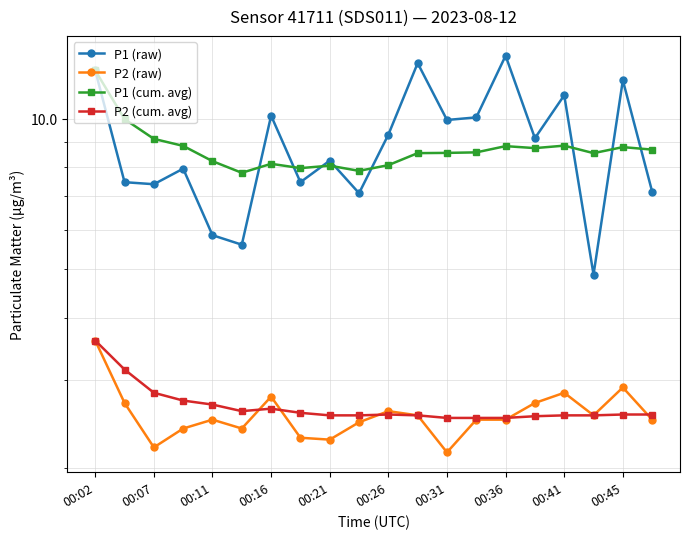

True or false: P1 (raw) has a value of 1.5 at 00:11.

False